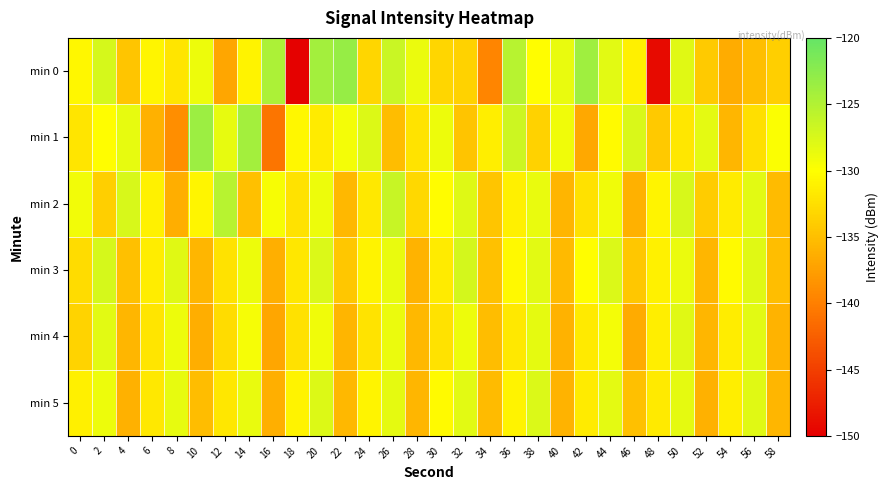

Reading right to left, list all the values displayed in this chart.

min 0: 58=-133.7	56=-135.1	54=-136.4	52=-134.1	50=-128.0	48=-149.1	46=-131.1	44=-128.1	42=-123.8	40=-128.6	38=-130.2	36=-125.4	34=-139.5	32=-133.5	30=-133.2	28=-128.7	26=-126.5	24=-133.1	22=-123.2	20=-124.1	18=-149.8	16=-124.7	14=-130.9	12=-136.9	10=-128.9	8=-132.0	6=-130.7	4=-134.5	2=-127.3	0=-130.6
min 1: 58=-129.8	56=-132.5	54=-135.7	52=-128.3	50=-131.9	48=-134.2	46=-127.6	44=-130.4	42=-136.8	40=-129.1	38=-133.5	36=-126.7	34=-131.3	32=-134.6	30=-128.9	28=-132.1	26=-135.2	24=-127.8	22=-129.3	20=-131.5	18=-130.6	16=-140.8	14=-124.0	12=-128.4	10=-123.5	8=-138.8	6=-136.1	4=-128.5	2=-130.2	0=-132.0
min 2: 58=-135.3	56=-128.2	54=-131.6	52=-134.0	50=-127.4	48=-130.8	46=-136.1	44=-129.1	42=-132.4	40=-135.8	38=-128.6	36=-131.2	34=-134.5	32=-127.9	30=-130.3	28=-133.1	26=-126.4	24=-131.8	22=-135.5	20=-128.8	18=-132.2	16=-129.6	14=-134.9	12=-125.3	10=-130.7	8=-136.4	6=-131.1	4=-127.5	2=-133.8	0=-129.2
min 3: 58=-135.1	56=-128.0	54=-130.4	52=-135.7	50=-128.7	48=-131.1	46=-134.4	44=-127.7	42=-130.1	40=-135.4	38=-128.1	36=-130.5	34=-134.8	32=-127.2	30=-131.6	28=-135.9	26=-128.6	24=-131.0	22=-134.3	20=-127.7	18=-131.9	16=-136.2	14=-128.9	12=-132.3	10=-135.6	8=-128.0	6=-131.4	4=-135.0	2=-127.3	0=-132.7
min 4: 58=-135.9	56=-128.1	54=-131.4	52=-135.7	50=-128.0	48=-131.3	46=-136.6	44=-129.3	42=-131.7	40=-136.0	38=-128.4	36=-131.8	34=-135.2	32=-128.8	30=-132.2	28=-135.5	26=-128.7	24=-132.1	22=-135.8	20=-129.1	18=-132.4	16=-136.9	14=-129.4	12=-132.7	10=-136.3	8=-128.8	6=-132.0	4=-135.7	2=-128.1	0=-133.4
min 5: 58=-135.7	56=-128.0	54=-131.3	52=-136.1	50=-128.4	48=-131.7	46=-135.0	44=-128.3	42=-131.6	40=-135.9	38=-127.7	36=-131.0	34=-135.3	32=-128.1	30=-130.4	28=-135.7	26=-128.4	24=-130.8	22=-135.5	20=-127.8	18=-131.0	16=-136.2	14=-128.6	12=-131.9	10=-135.2	8=-128.5	6=-131.8	4=-136.1	2=-128.8	0=-131.2